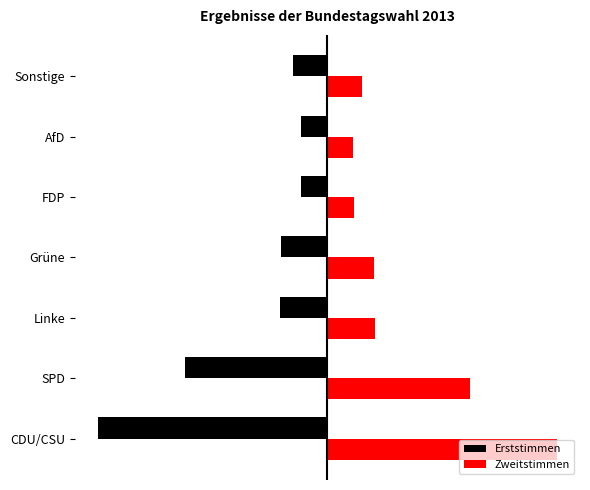

What is the minimum value shown in the chart?

-0.4